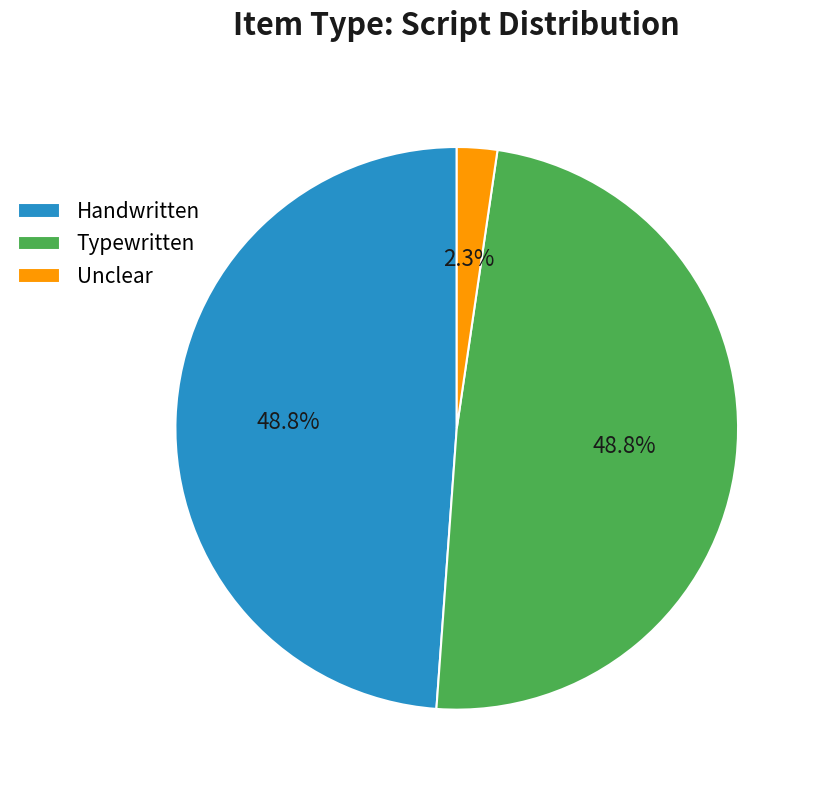

Is there any slice that represents more than half of the pie?

No